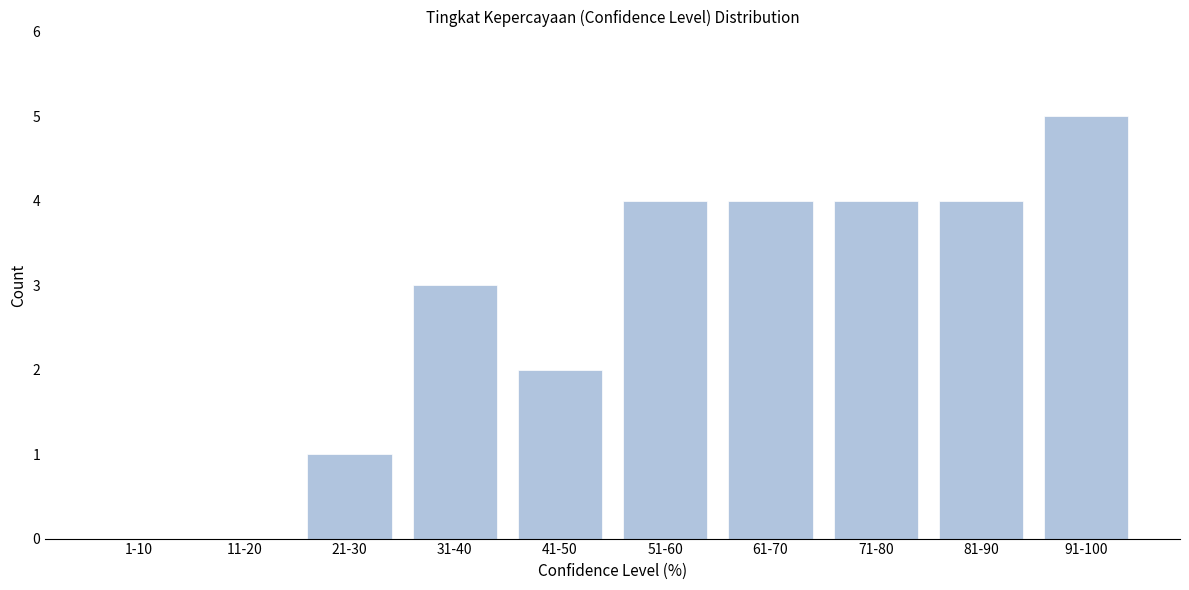

Reading left to right, transcribe all the data shown in this chart.

1-10=0	11-20=0	21-30=1	31-40=3	41-50=2	51-60=4	61-70=4	71-80=4	81-90=4	91-100=5